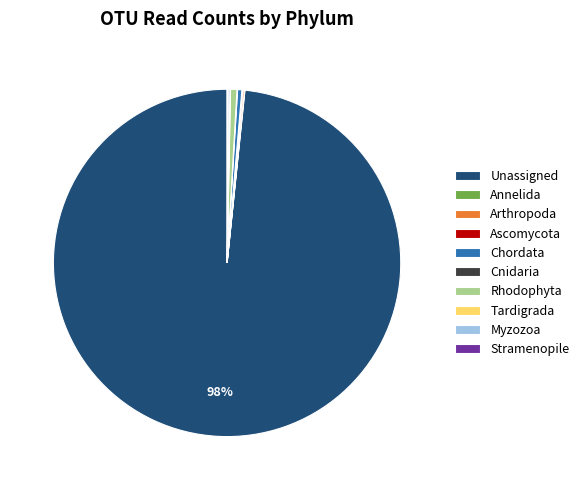

Which category has the biggest portion of the pie?

Unassigned